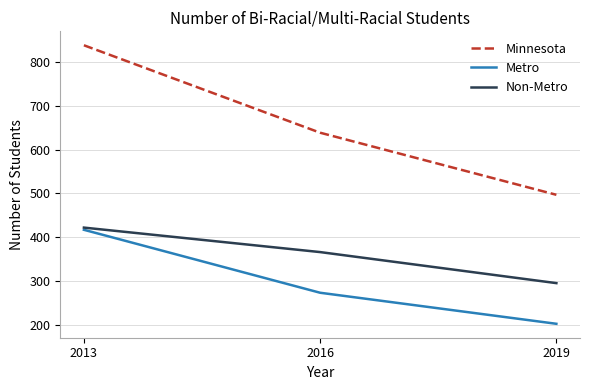

Read the Metro value at 2013.

417